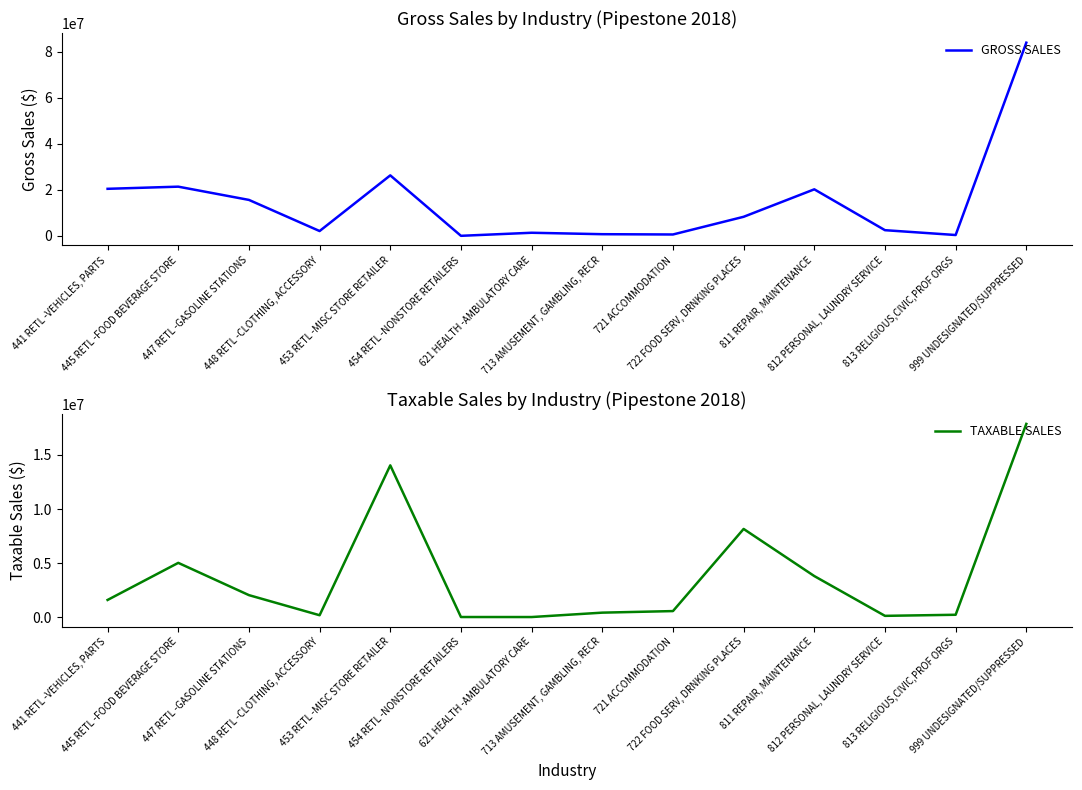

List the labels in order of GROSS SALES value, smallest first.

454 RETL -NONSTORE RETAILERS, 813 RELIGIOUS,CIVIC,PROF ORGS, 721 ACCOMMODATION, 713 AMUSEMENT, GAMBLING, RECR, 621 HEALTH -AMBULATORY CARE, 448 RETL -CLOTHING, ACCESSORY, 812 PERSONAL, LAUNDRY SERVICE, 722 FOOD SERV, DRNKING PLACES, 447 RETL -GASOLINE STATIONS, 811 REPAIR, MAINTENANCE, 441 RETL -VEHICLES, PARTS, 445 RETL -FOOD BEVERAGE STORE, 453 RETL -MISC STORE RETAILER, 999 UNDESIGNATED/SUPPRESSED